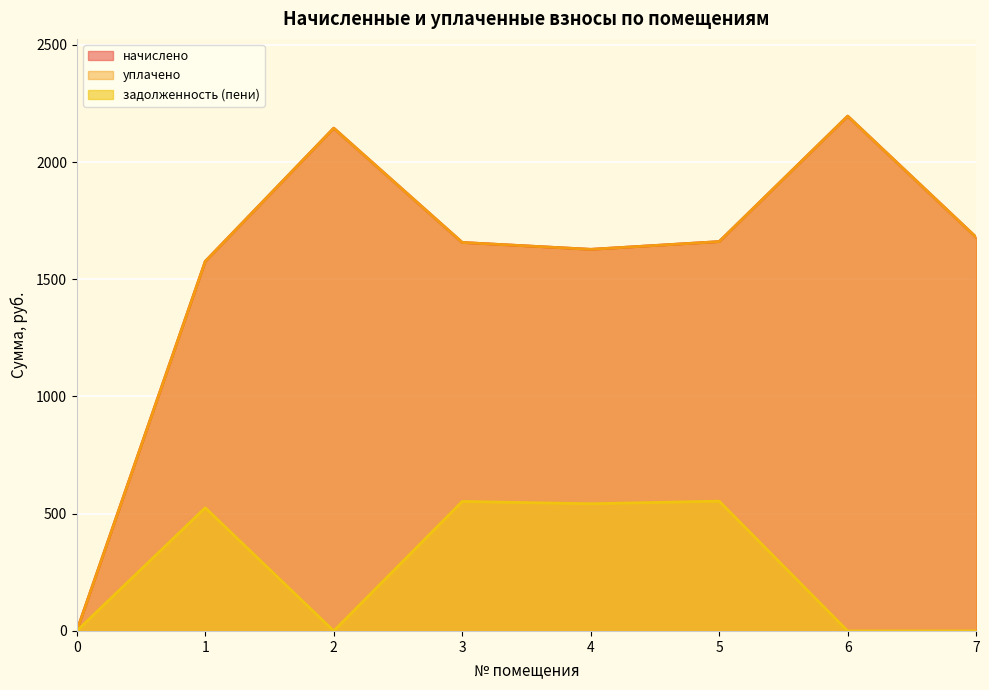

What is the difference between the highest and lowest values at 3?

1104.7